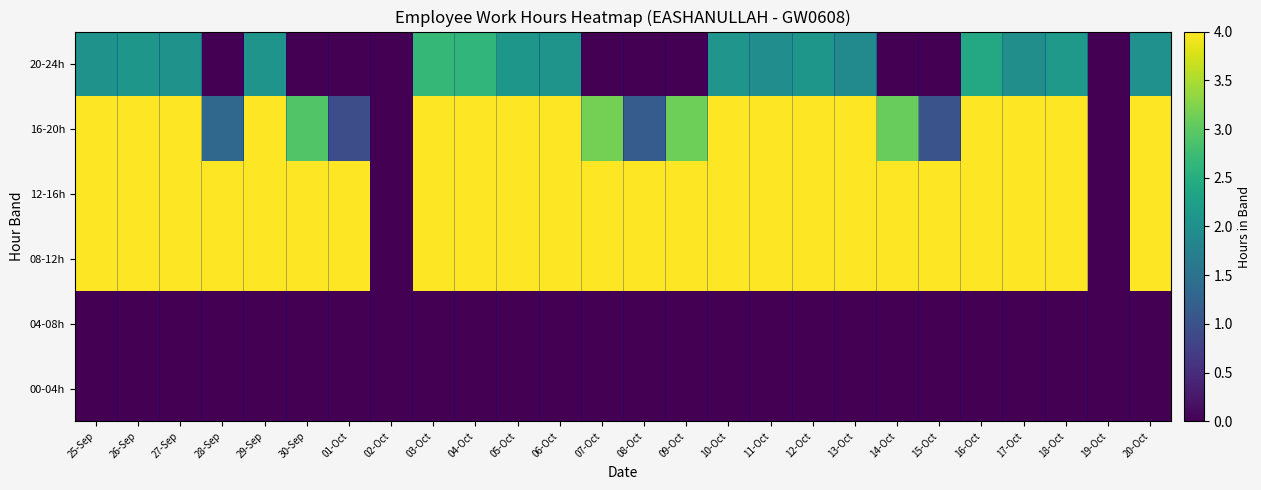

List the series in order of their peak value, highest first.

08-12h, 12-16h, 16-20h, 20-24h, 00-04h, 04-08h